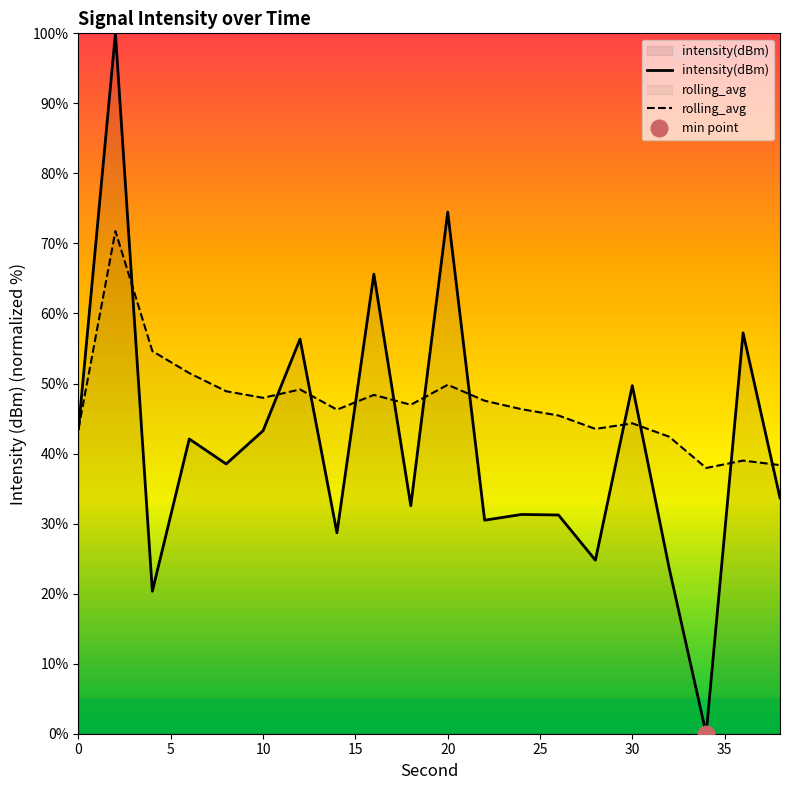

At how many categories does at least one series exceed 30?

20